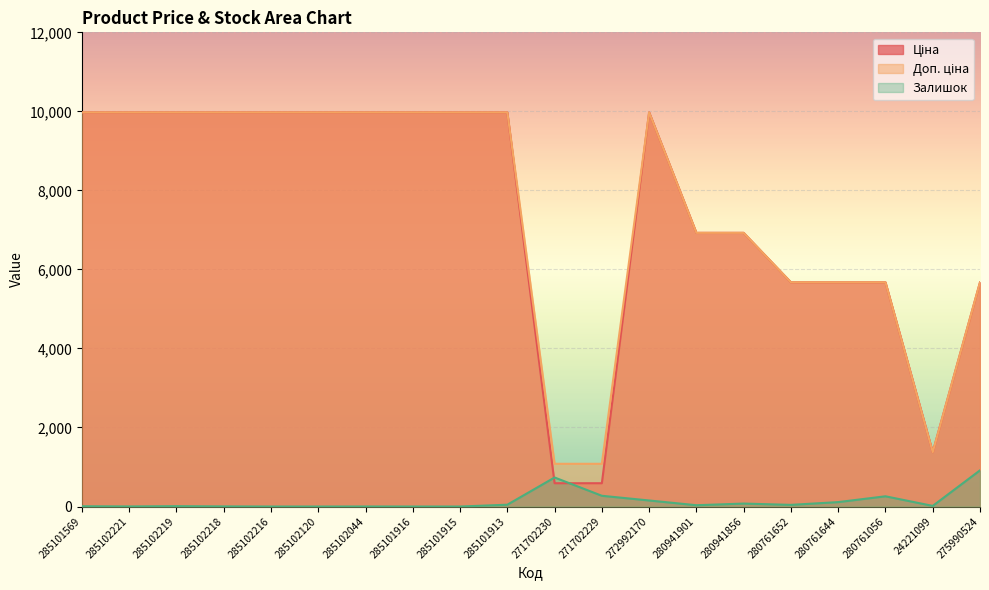

True or false: Ціна has more than 1 points higher than both neighbors.

False